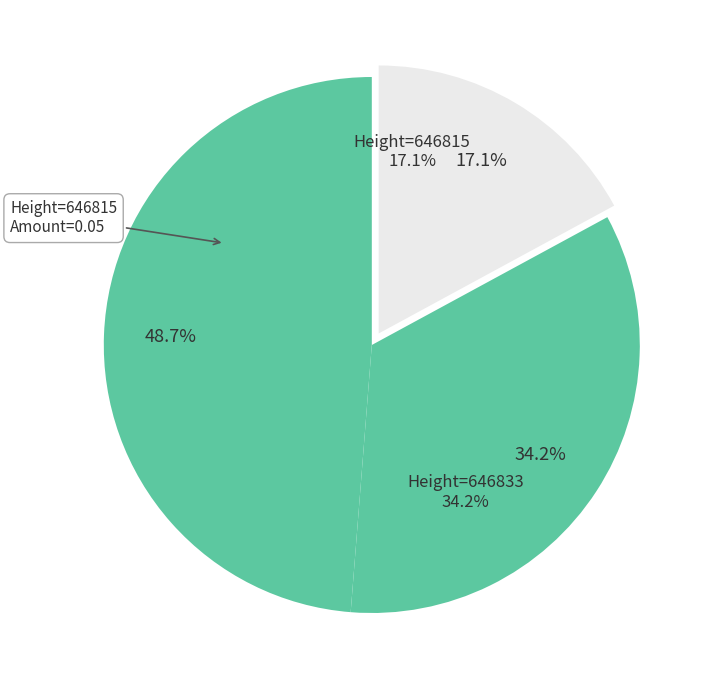

To the nearest percent, what portion does 646815 represent?

17%